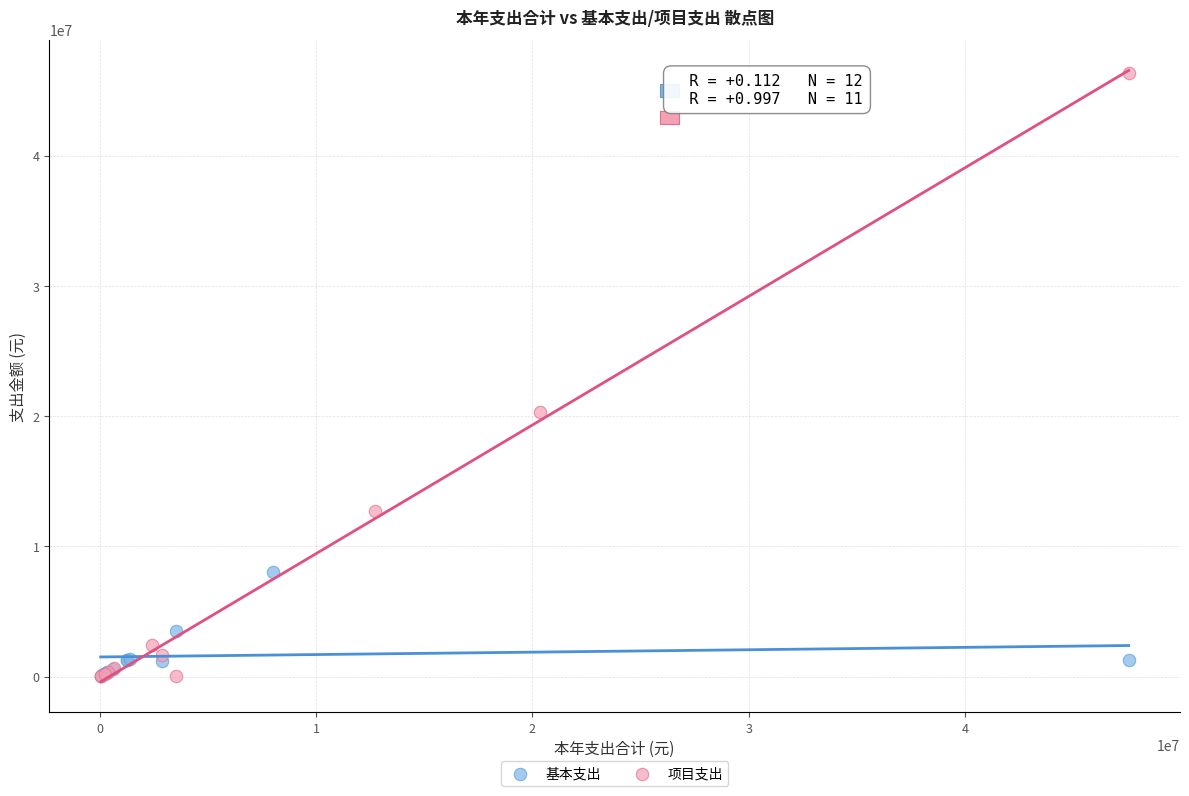

Which series contains the highest Y value?

项目支出